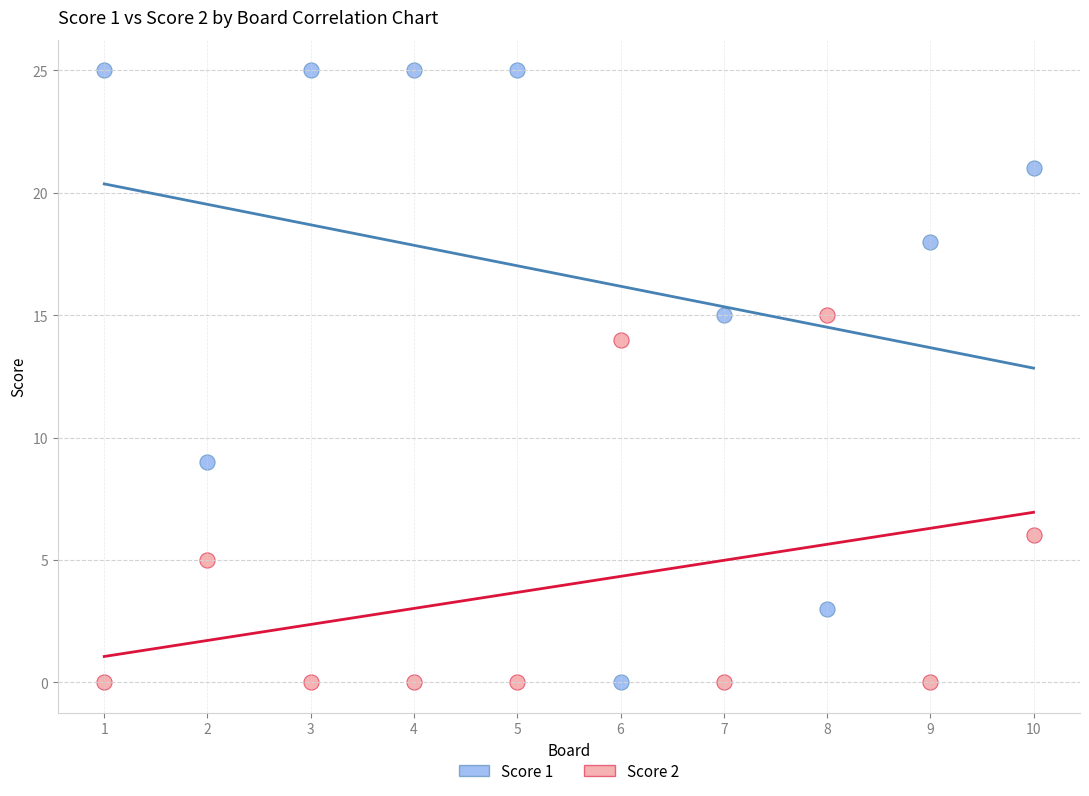

Which series has the widest spread of Y values?

Score 1